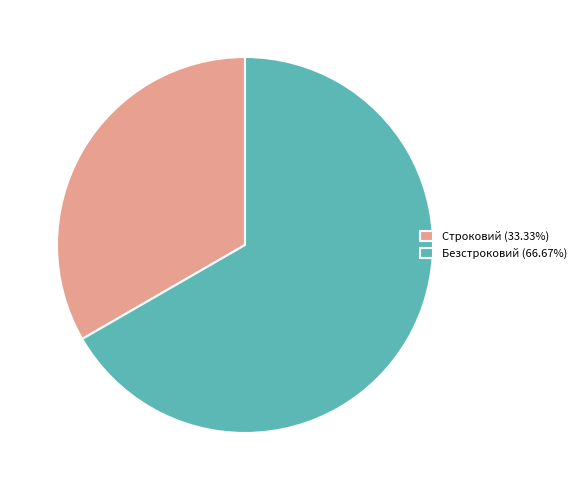

Which slice is the smallest?

Строковий